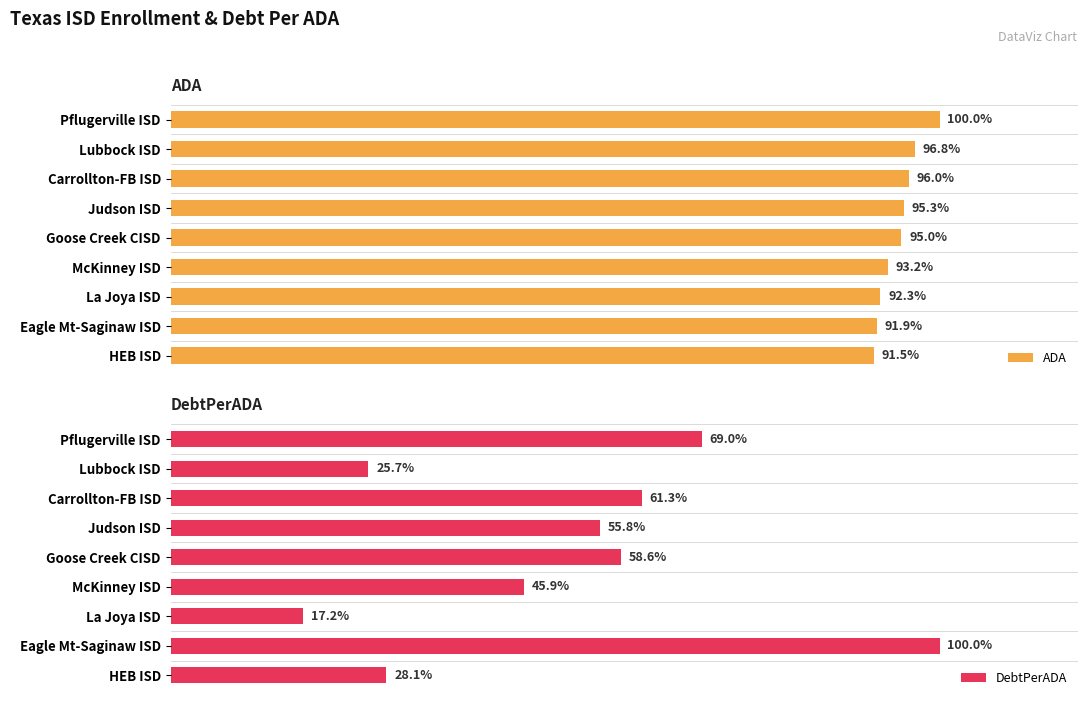

What are all the series names shown in the legend?

ADA, DebtPerADA